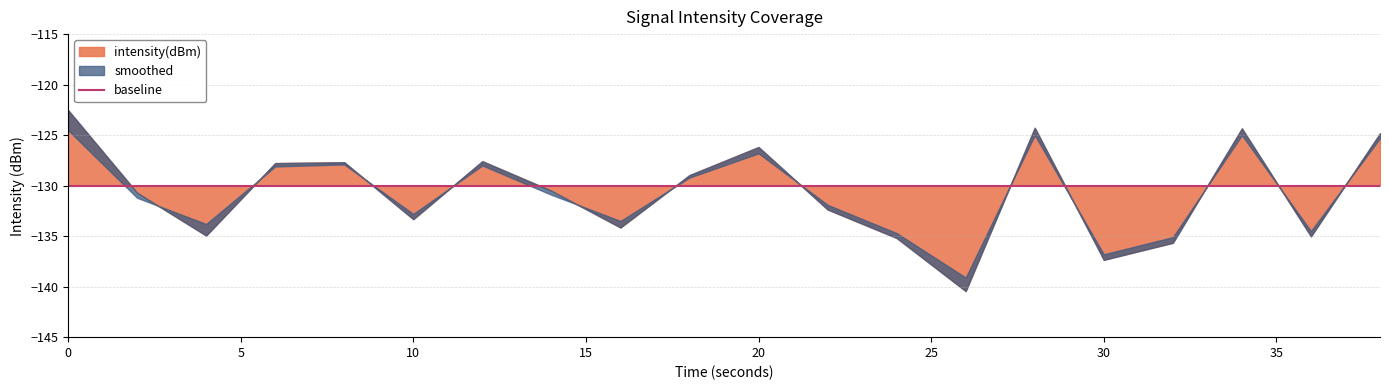

The baseline series shows -75.1 at 28. True or false?

False